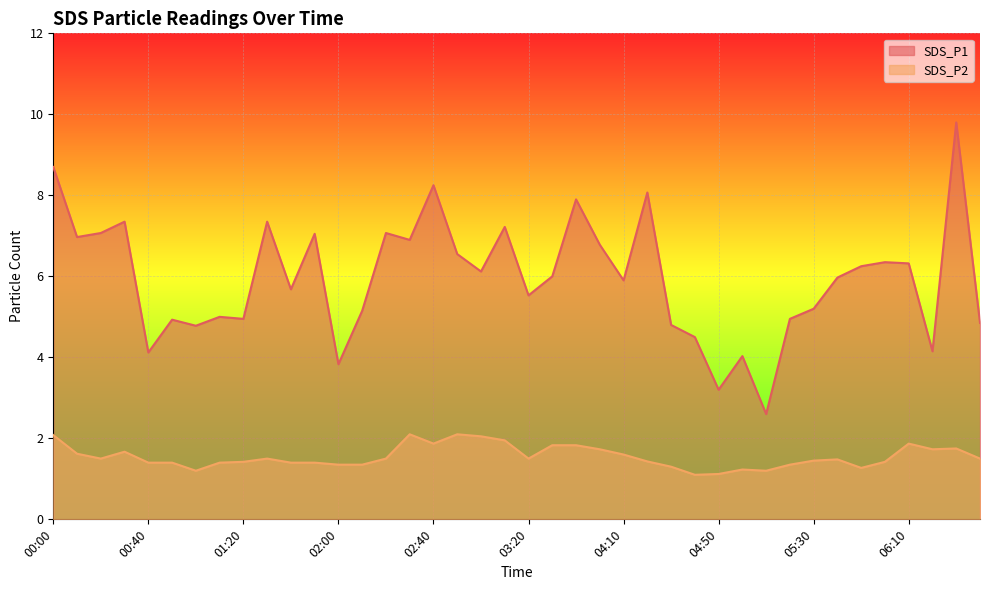

How many lines are shown in the chart?

2